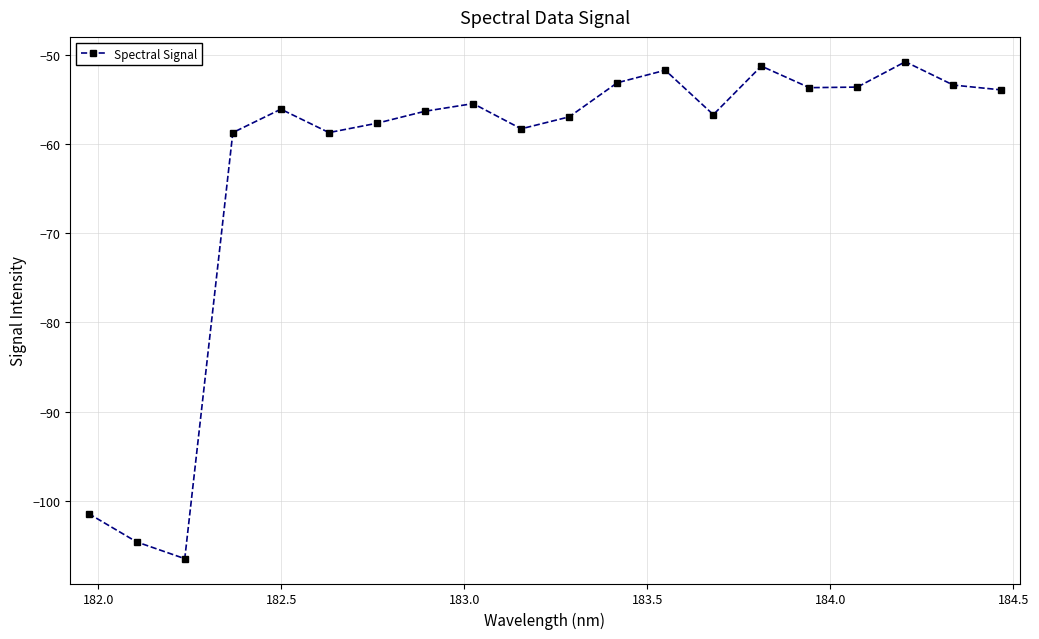

What is the minimum value shown in the chart?

-106.5